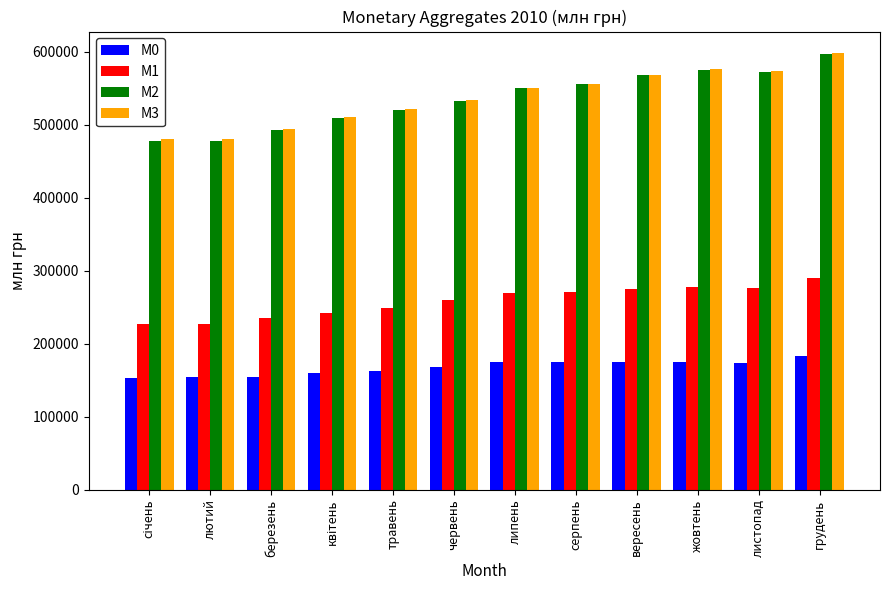

Which category has the highest value across all series?

грудень